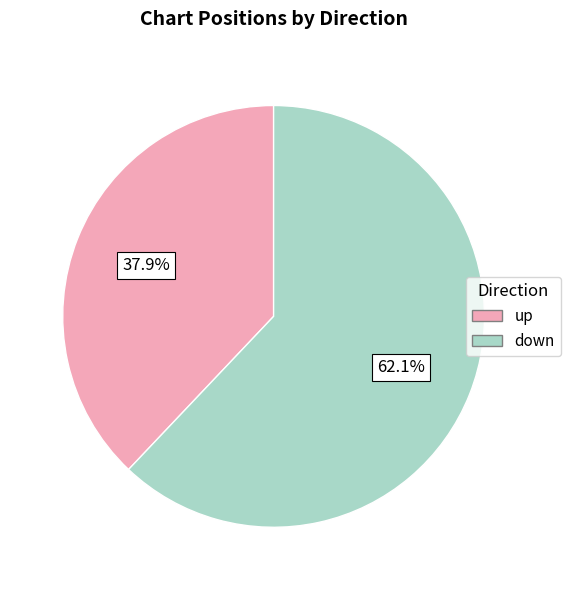

What portion of the pie excludes down?

37.9%